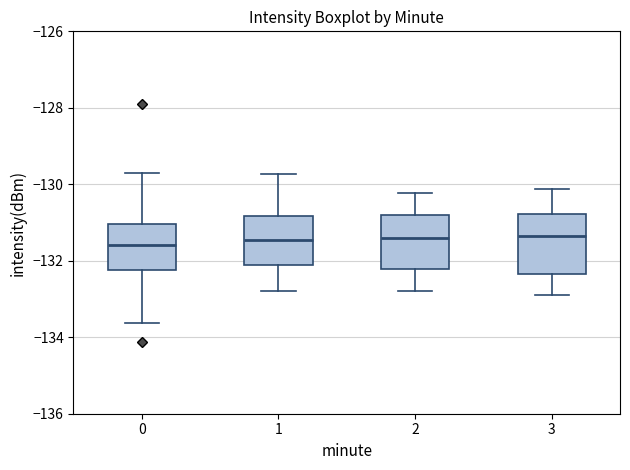

Reading left to right, transcribe this box plot: for each box, give where its median line is, the range the box spans, and where its two whiskers end, as read against the y-axis. The values are not printed on the chart, so give them approximately, as read against the axis.

0: median -131.6, box -132.2 to -131.0, whiskers -133.6 to -129.8
1: median -131.4, box -132.2 to -130.8, whiskers -132.8 to -129.8
2: median -131.4, box -132.2 to -130.8, whiskers -132.8 to -130.2
3: median -131.4, box -132.4 to -130.8, whiskers -132.8 to -130.2